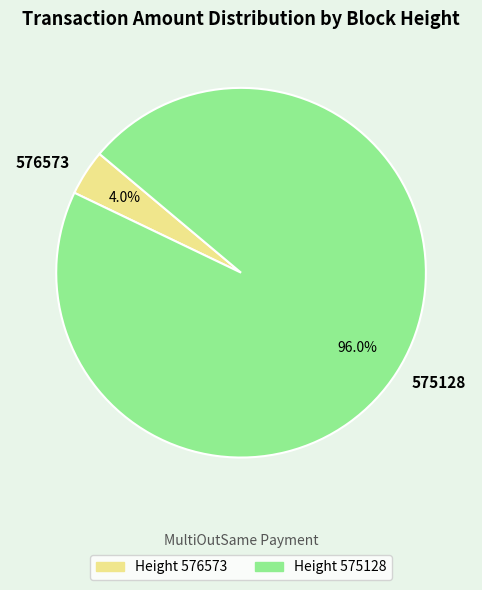

What is the total percentage of 576573 and 575128?

100.0%